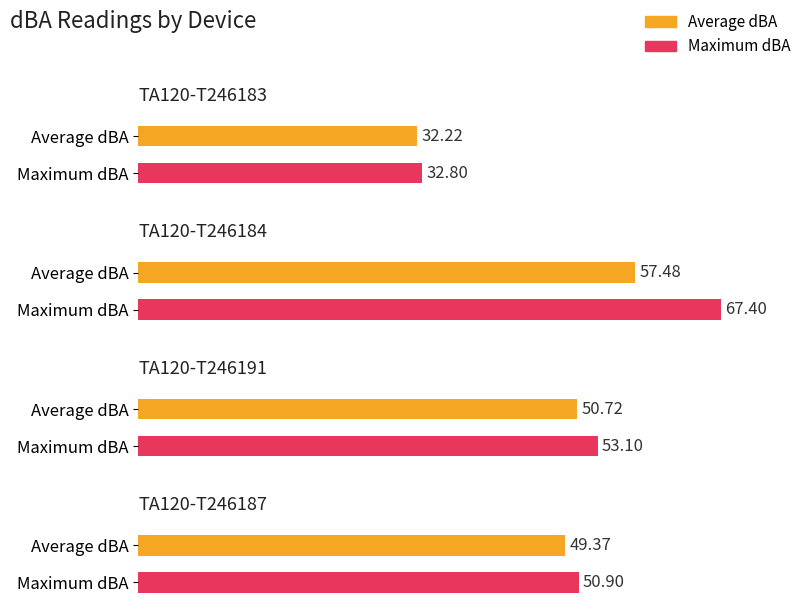

What is the total value across all series at TA120-T246191?

103.8